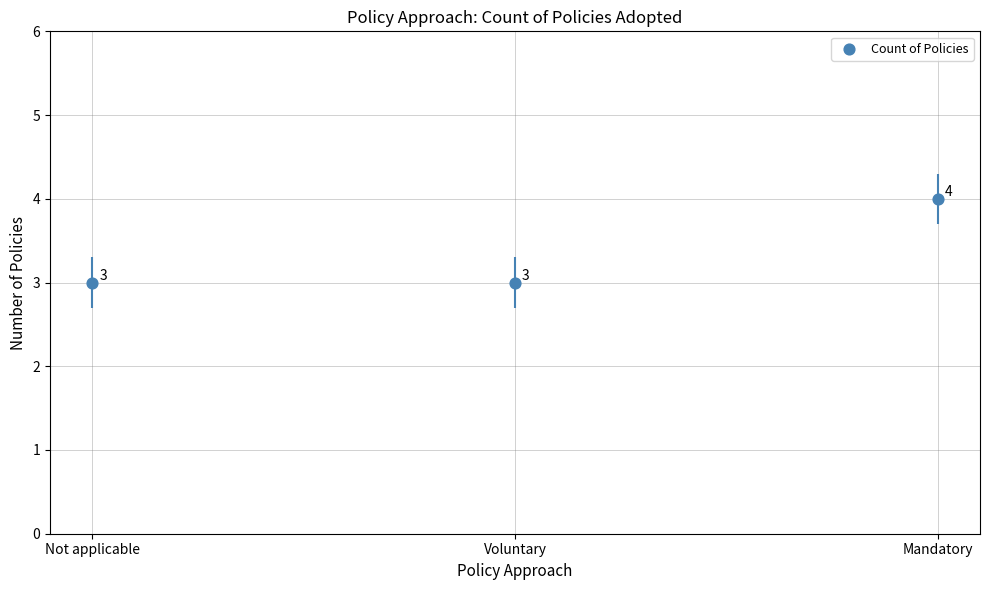

Between Mandatory and Not applicable, which is larger?

Mandatory